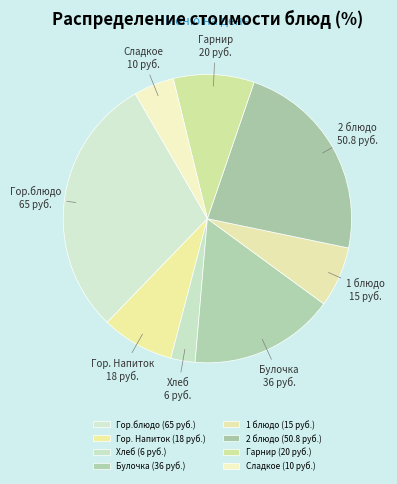

Which category has the biggest portion of the pie?

Гор.блюдо